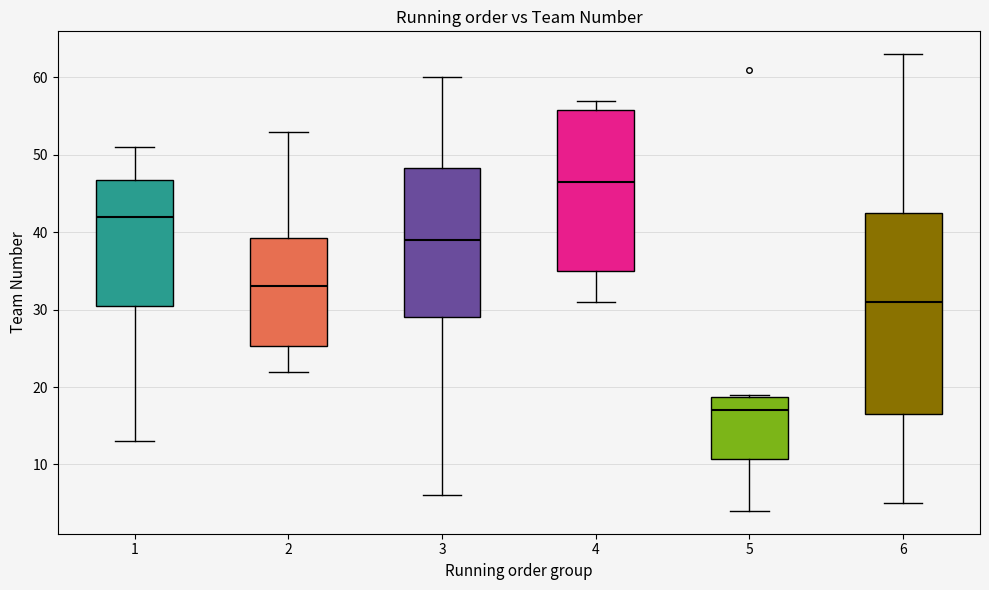

Which box's median line is the lowest?

5